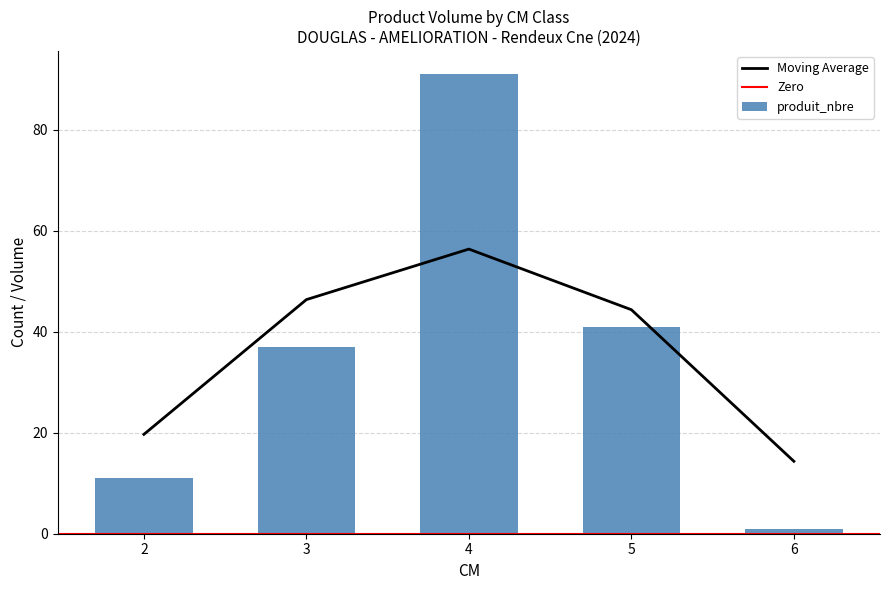

What is the average value?

36